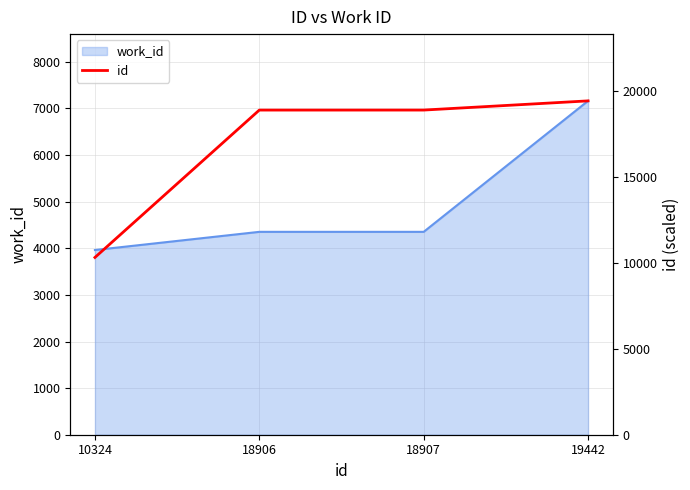

Which category has the lowest value across all series?

10324